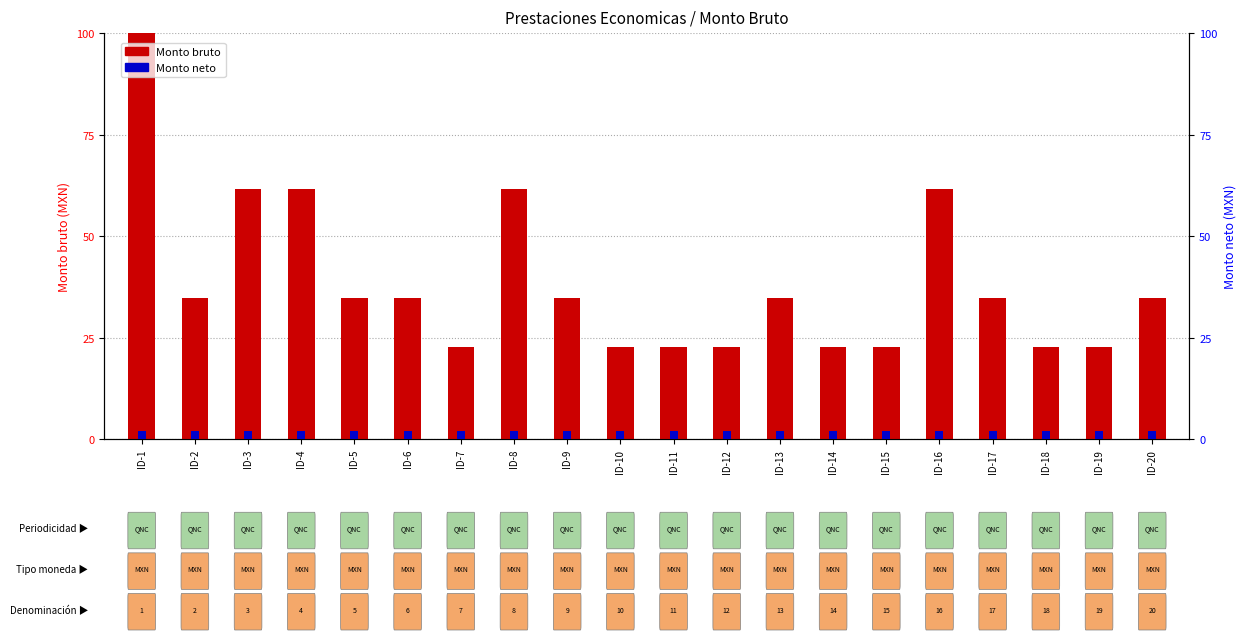

What is the value of the Monto neto bar at the 2nd from the left?

2.0